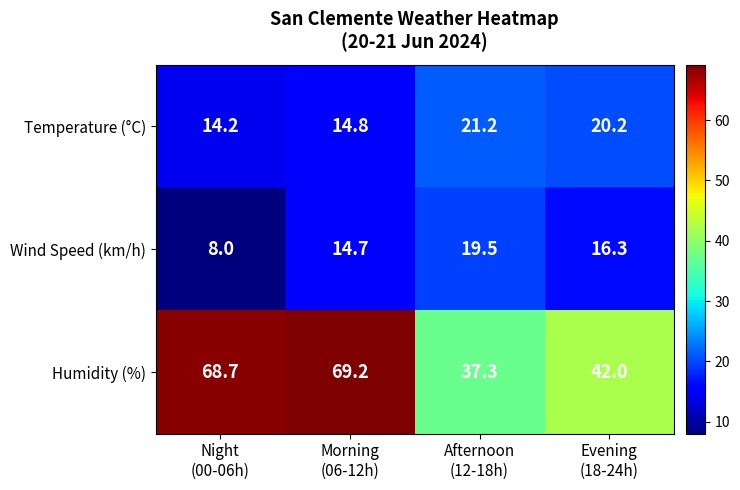

List the series in order of their peak value, lowest first.

Wind Speed (km/h), Temperature (°C), Humidity (%)